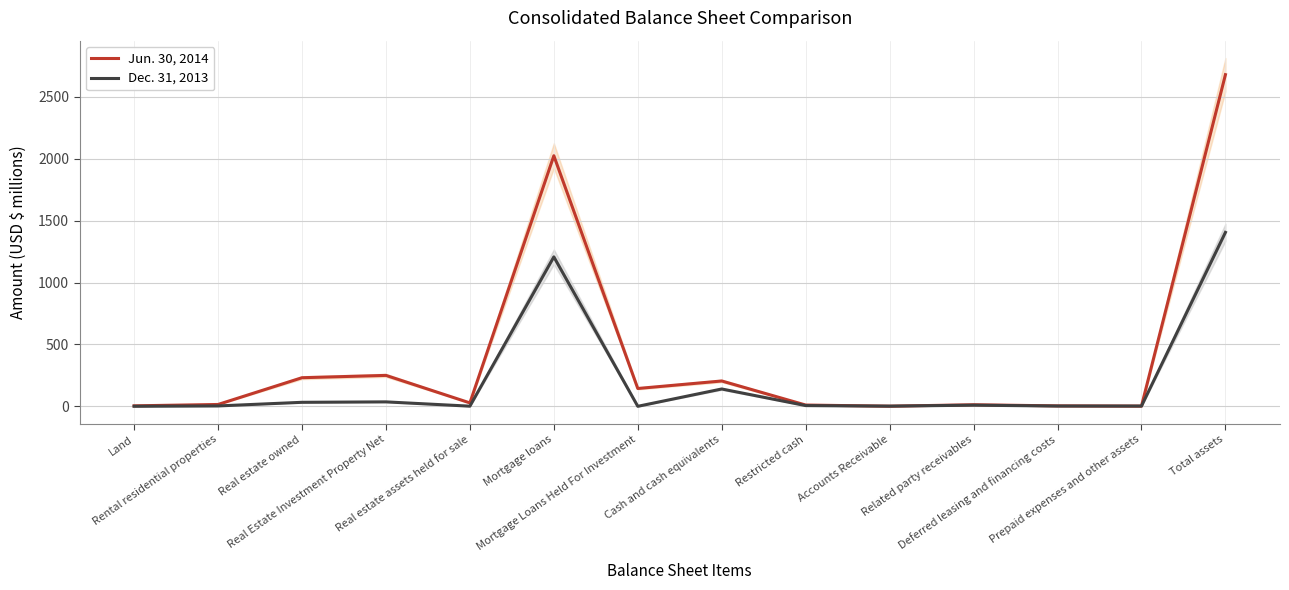

List the series in order of their peak value, highest first.

Jun. 30, 2014, Dec. 31, 2013